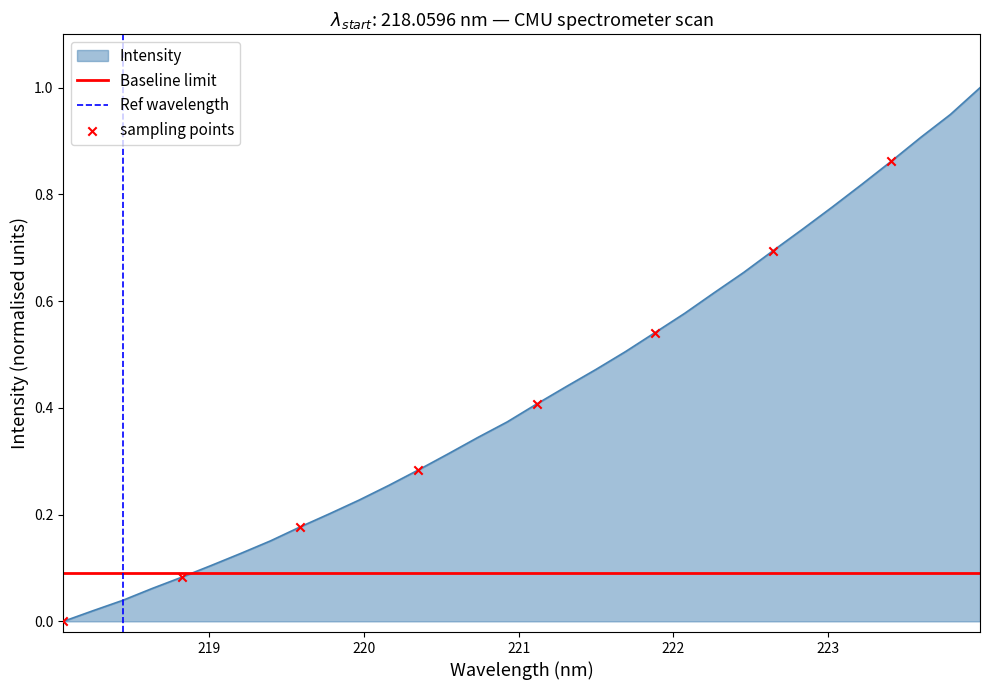

Which has a higher value, 219.2067 or 222.0721?

222.0721